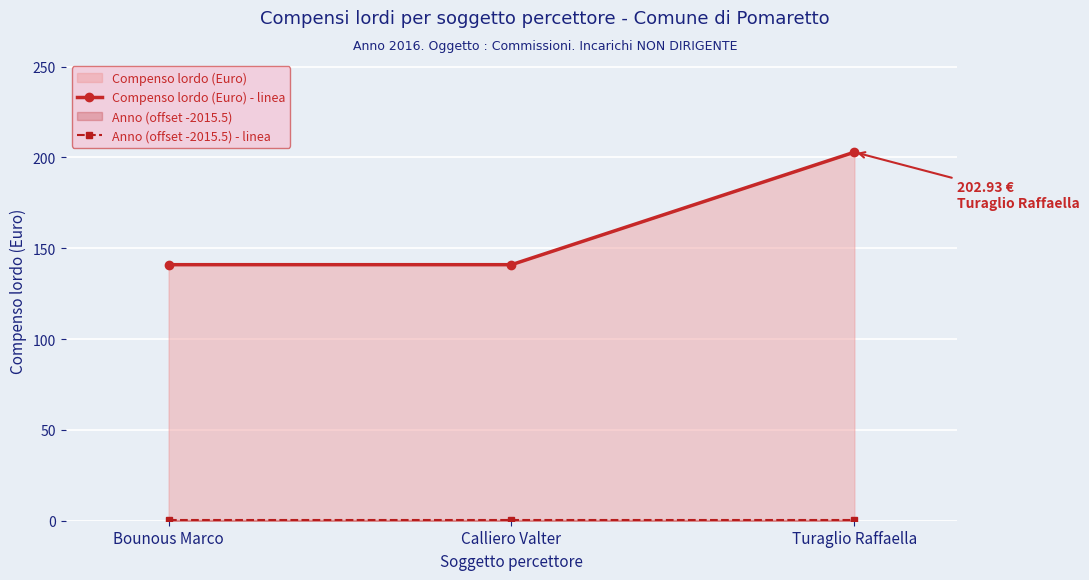

What is the difference between the maximum and minimum values in the Compenso lordo (Euro) - linea series?

62.0